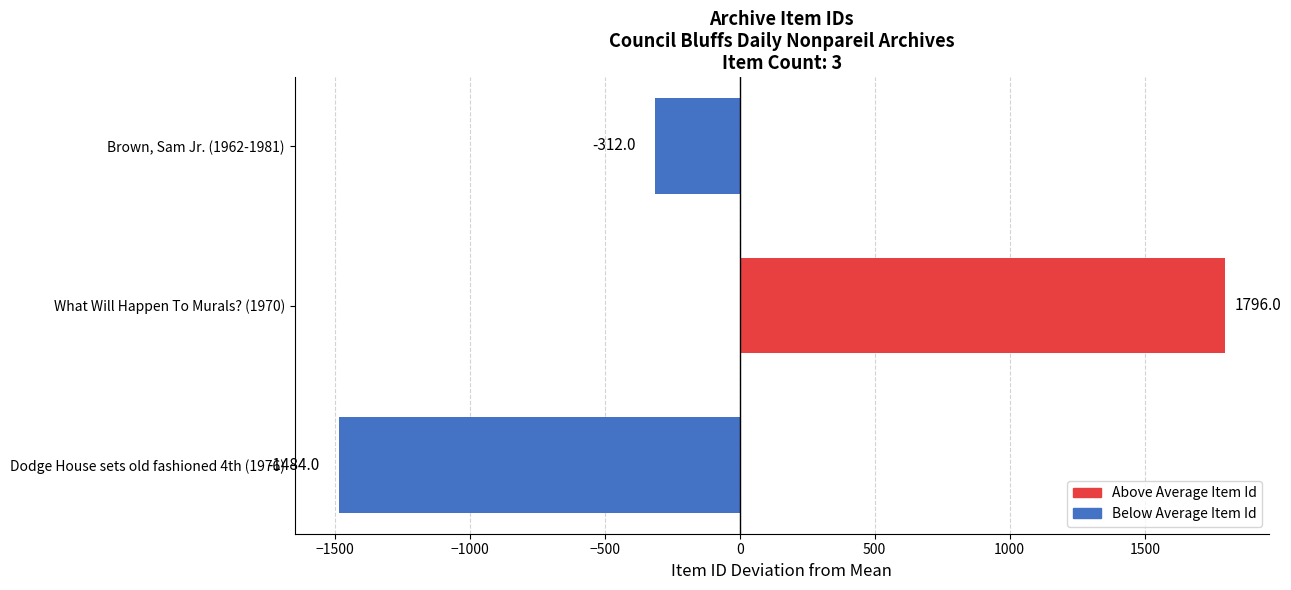

What is the change in value from Dodge House sets old fashioned 4th (1976) to What Will Happen To Murals? (1970)?

+3280